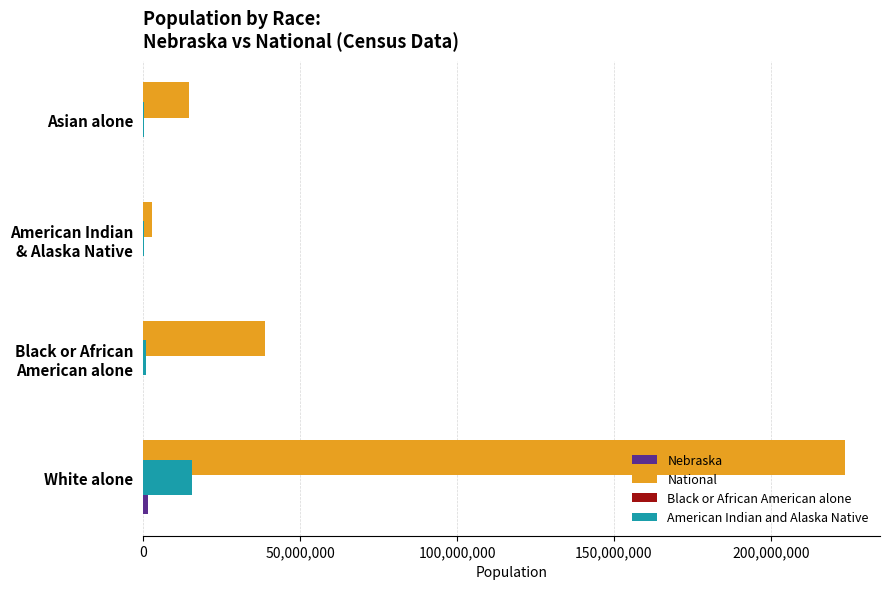

What is the sum of all American Indian and Alaska Native values?

17064430.0